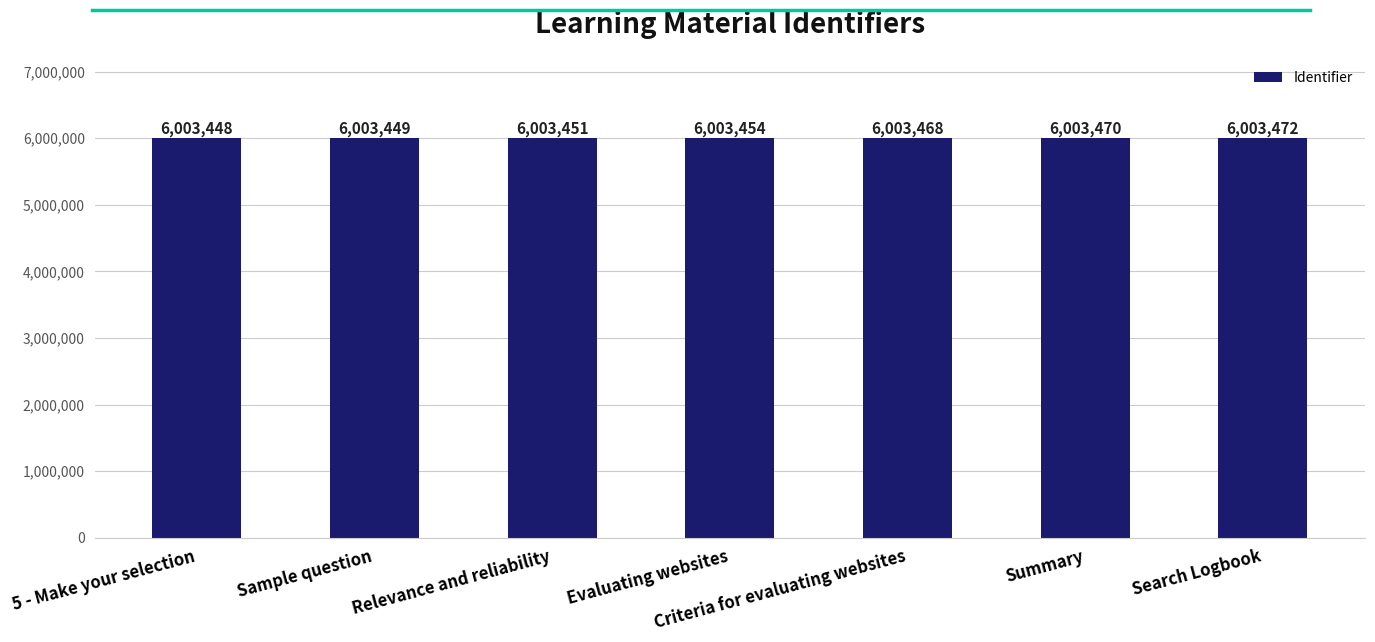

Reading left to right, what are all the values shown in this chart?

6003448	6003449	6003451	6003454	6003468	6003470	6003472